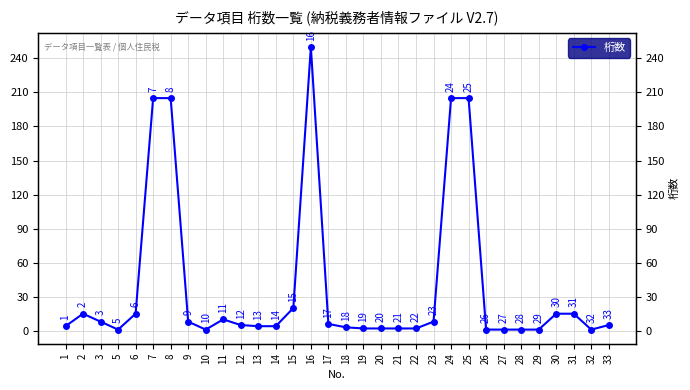

True or false: the data shows 8 at 3.

True